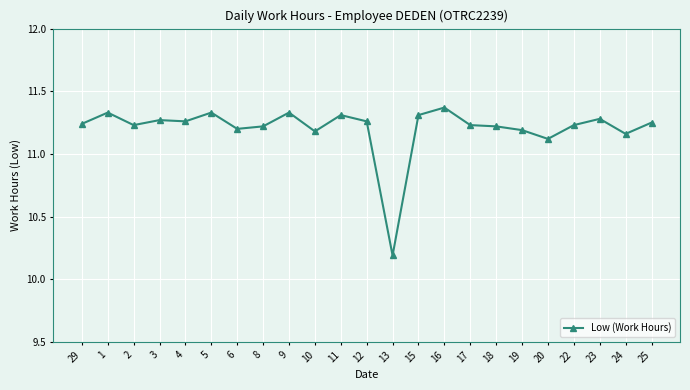

Which has a higher value, 22 or 24?

22